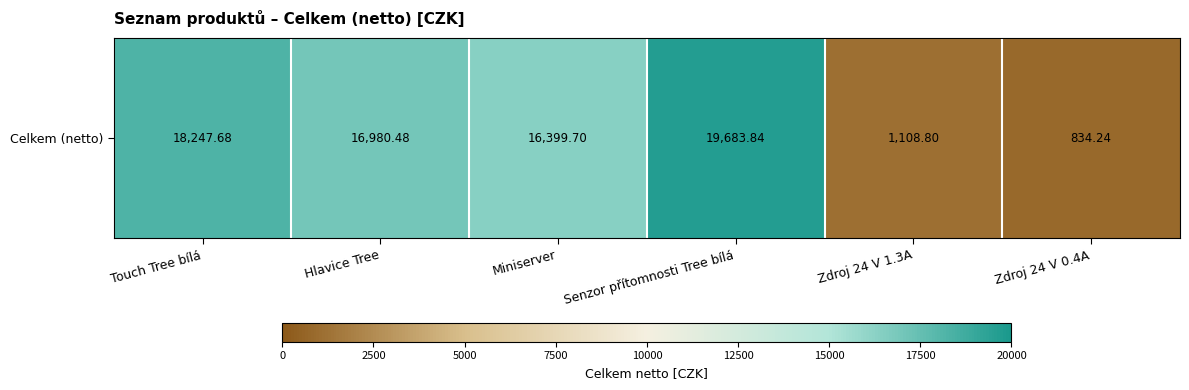

At which category does the chart reach its minimum across all series?

Zdroj 24 V 0.4A